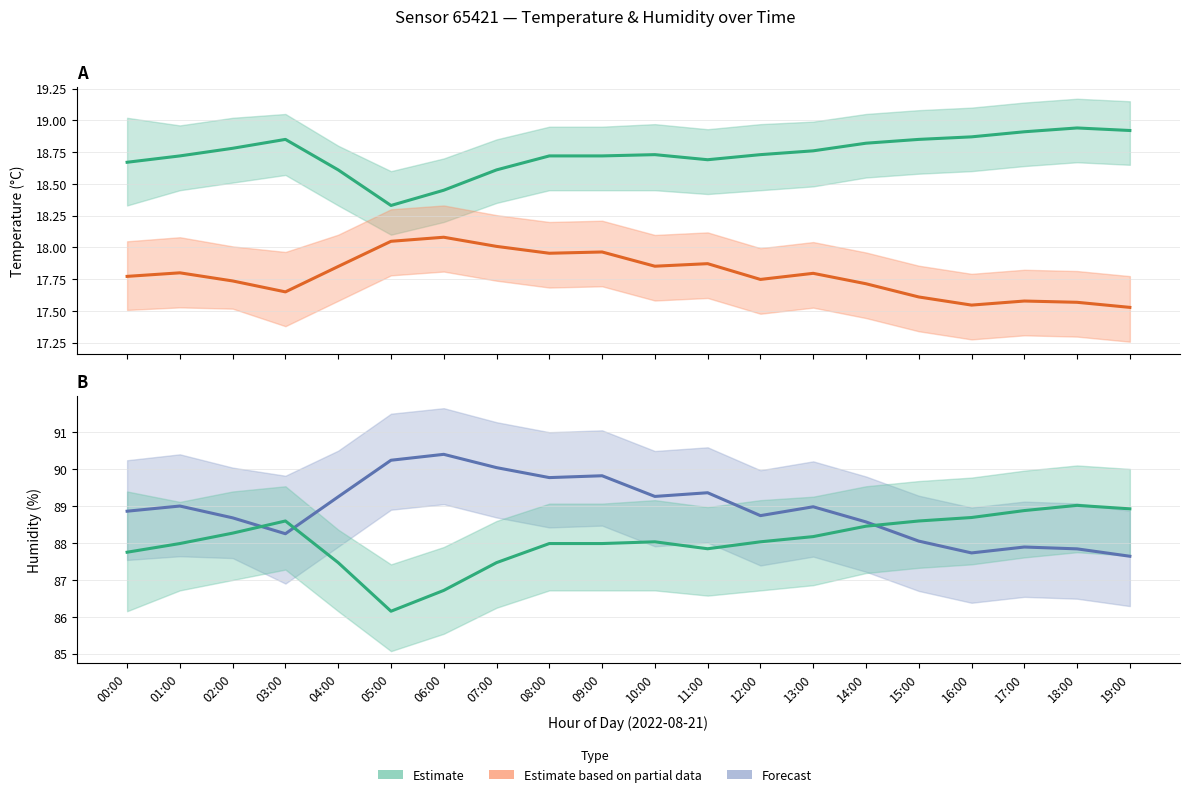

Does the chart display data point markers on the line(s)?

No